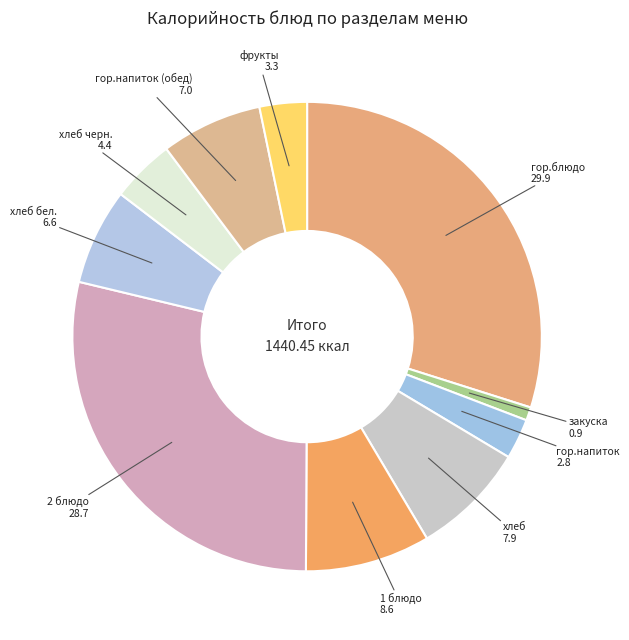

How many slices are in this pie chart?

10